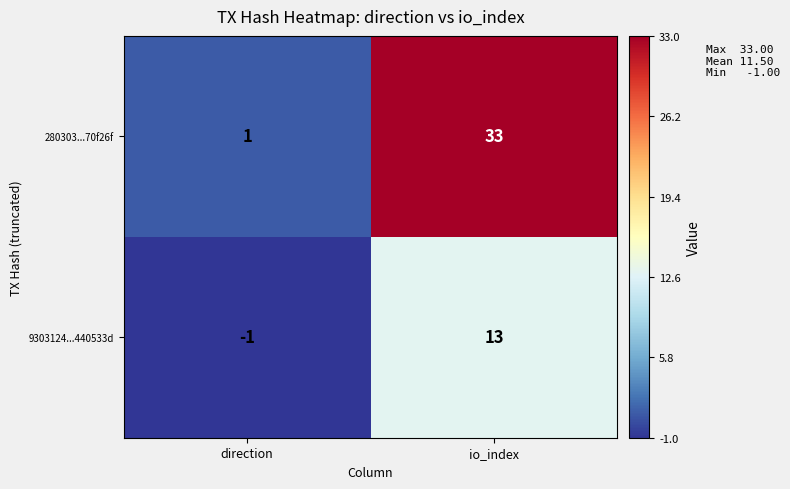

Which series has the largest range (max minus min)?

280303...70f26f